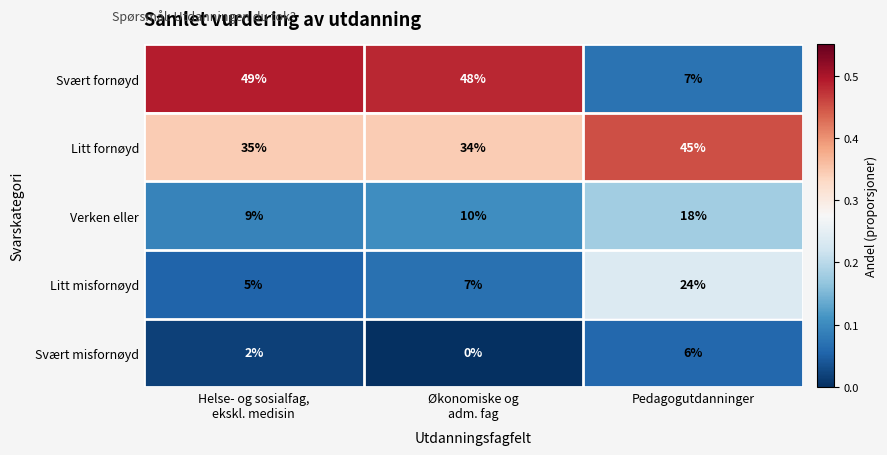

Rank the series at Økonomiske og
adm. fag from lowest to highest value.

Svært misfornøyd, Litt misfornøyd, Verken eller, Litt fornøyd, Svært fornøyd